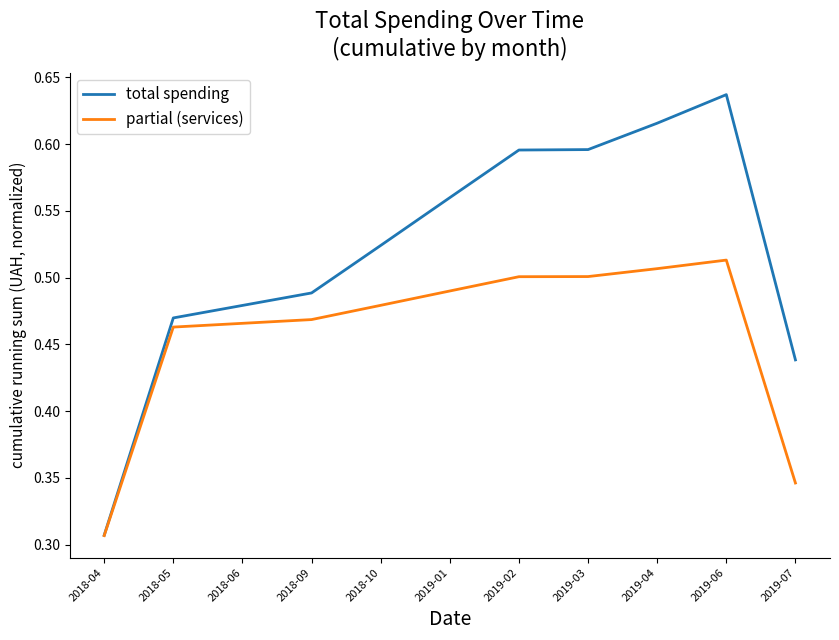

Which series has the widest spread of values?

total spending